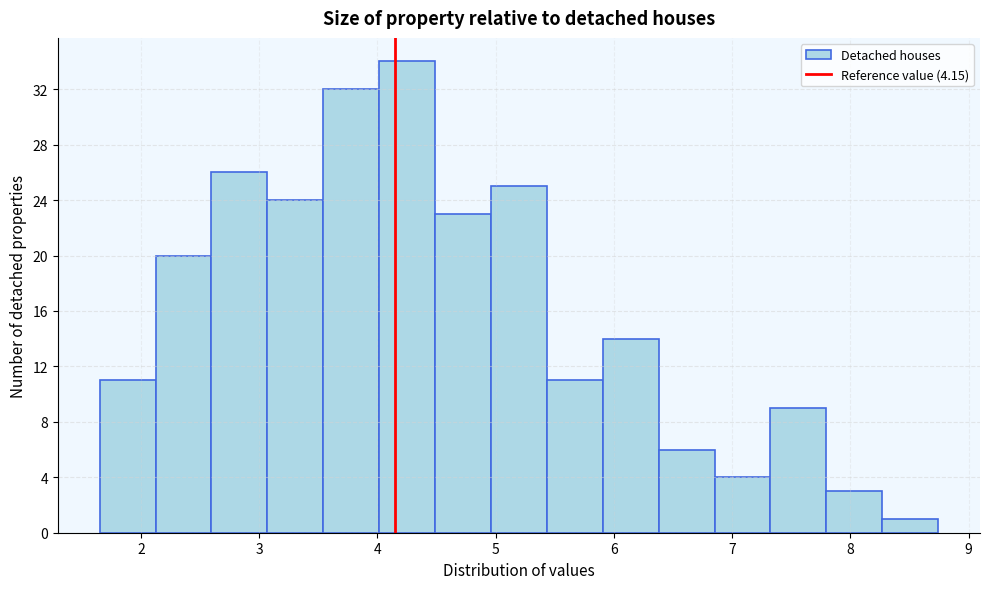

Reading left to right, transcribe this chart: for each bar, give the range it covers on the x-axis and its height. Neither the bar edges nor the heights are printed on the chart, so give them approximately, as read against the axes.

1.7 to 2.1: 11
2.1 to 2.6: 20
2.6 to 3.1: 26
3.1 to 3.5: 24
3.5 to 4.0: 32
4.0 to 4.5: 34
4.5 to 5.0: 23
5.0 to 5.4: 25
5.4 to 5.9: 11
5.9 to 6.4: 14
6.4 to 6.9: 6
6.9 to 7.3: 4
7.3 to 7.8: 9
7.8 to 8.3: 3
8.3 to 8.7: 1